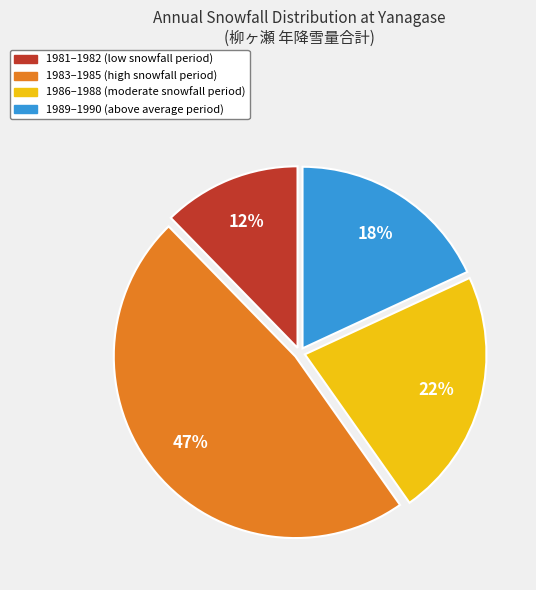

Is there any slice that represents more than half of the pie?

No